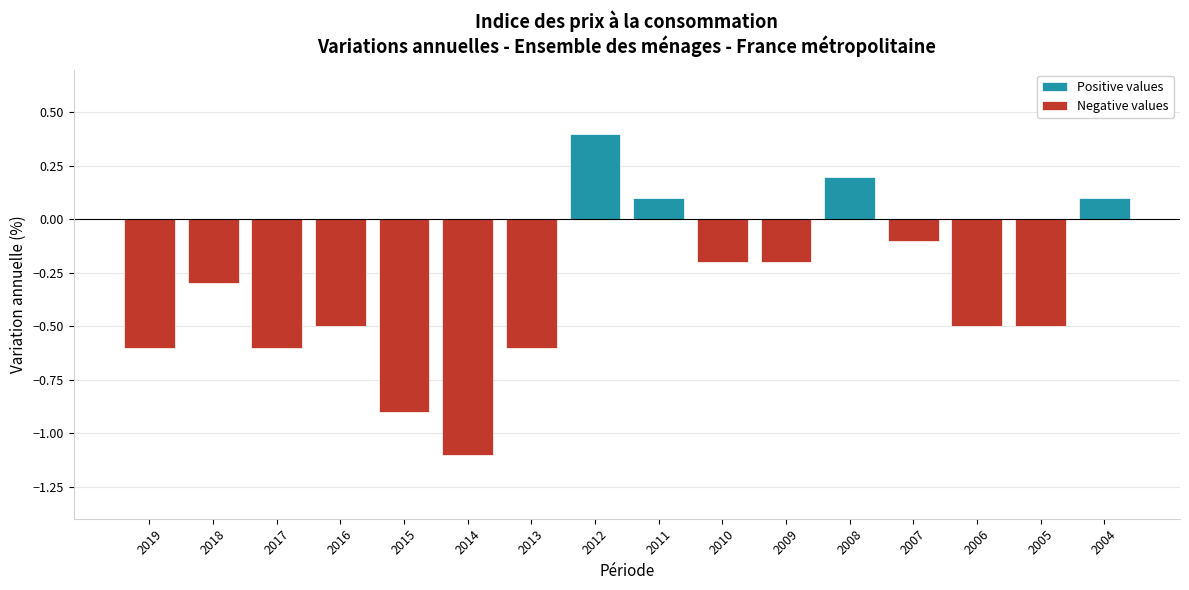

At 2019, list the series in order from smallest to largest.

Negative values, Positive values